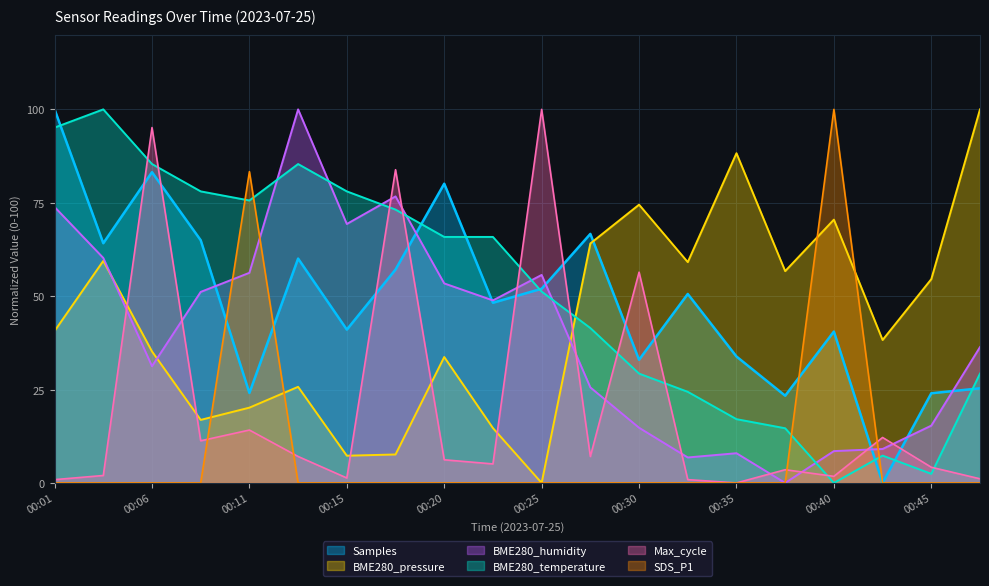

What is the difference between the BME280_humidity values at 00:18 and 00:11?

20.5